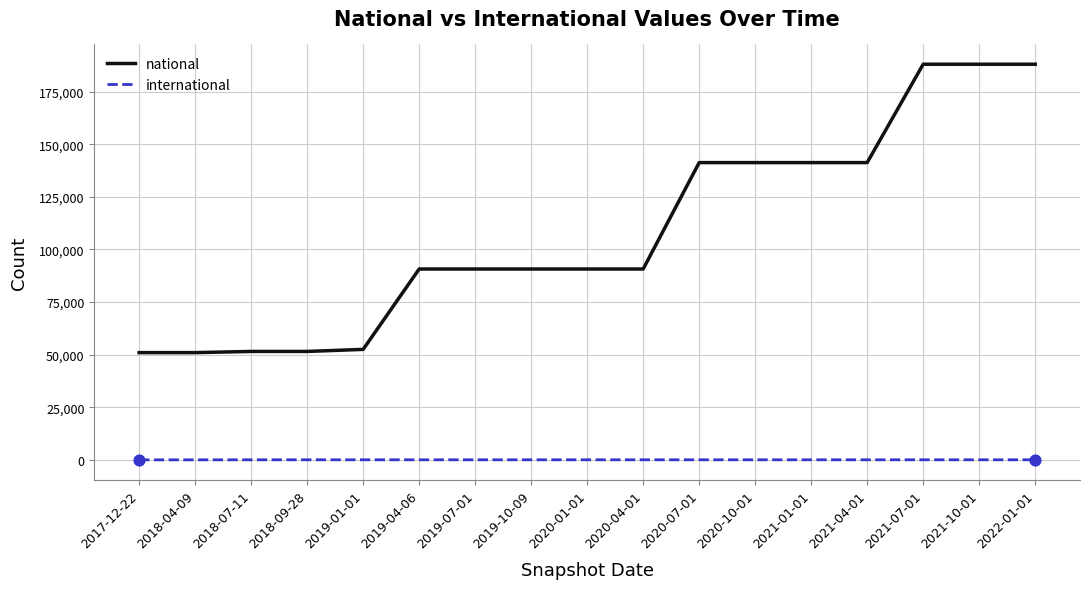

Between 2018-04-09 and 2020-07-01, which series saw the biggest shift?

national